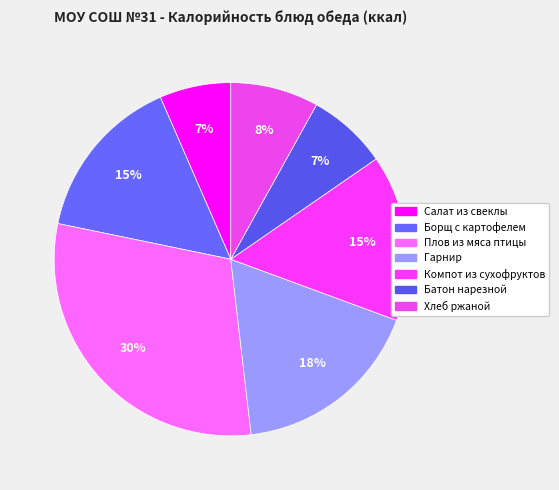

The Хлеб ржаной slice represents 8% of the pie. True or false?

True